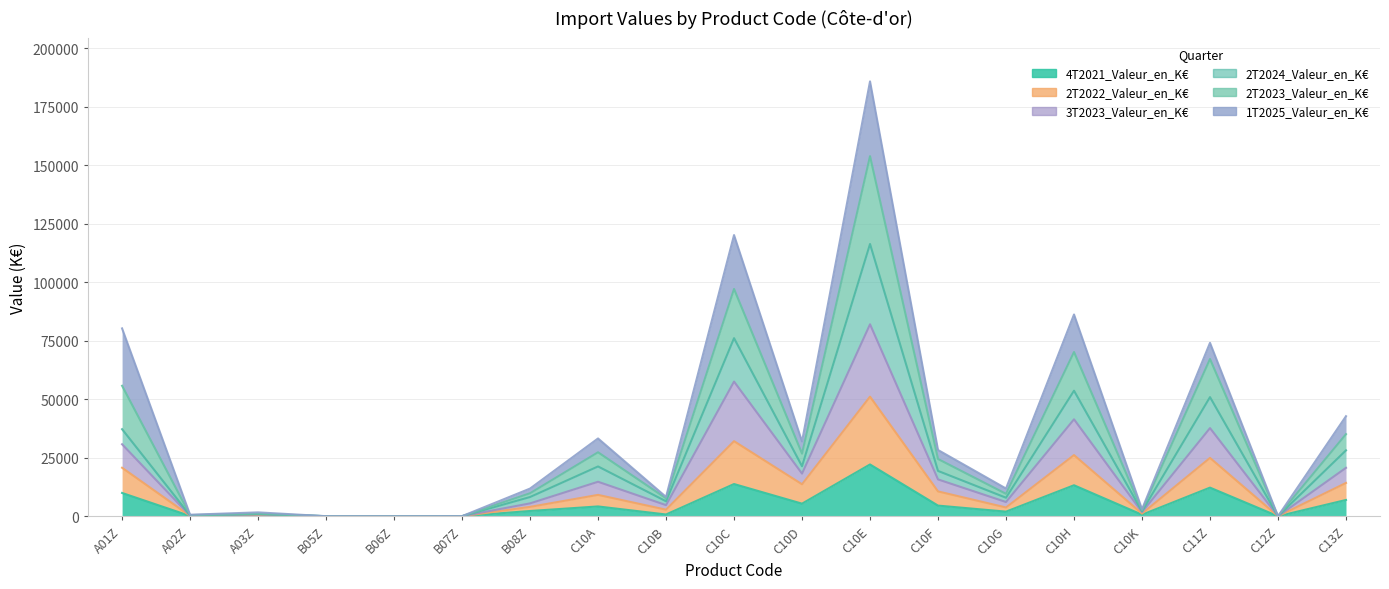

What is the label of the 11th point from the right?

C10B